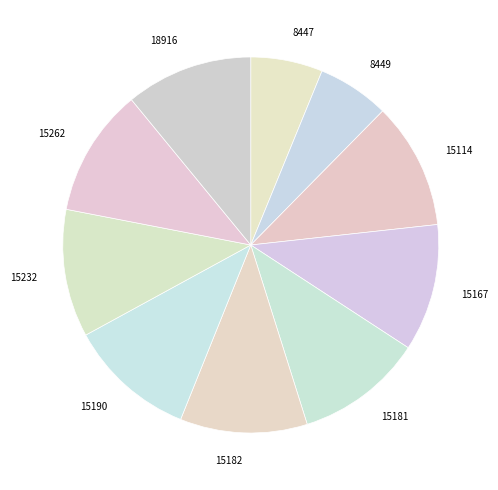

What is the ratio of the value at 15182 to the value at 15190?

1.0